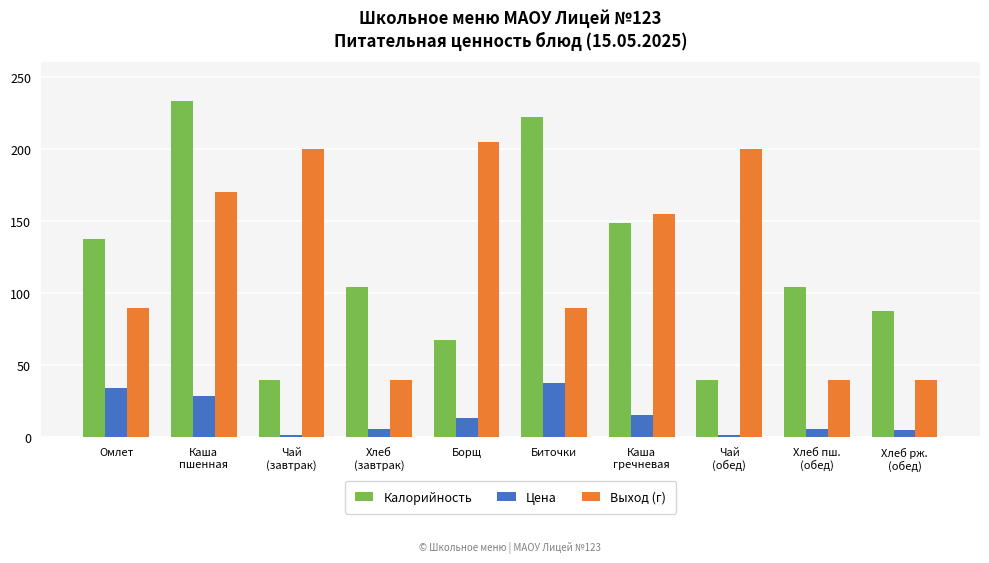

True or false: Калорийность has a value of 232.9 at Каша
пшенная.

True